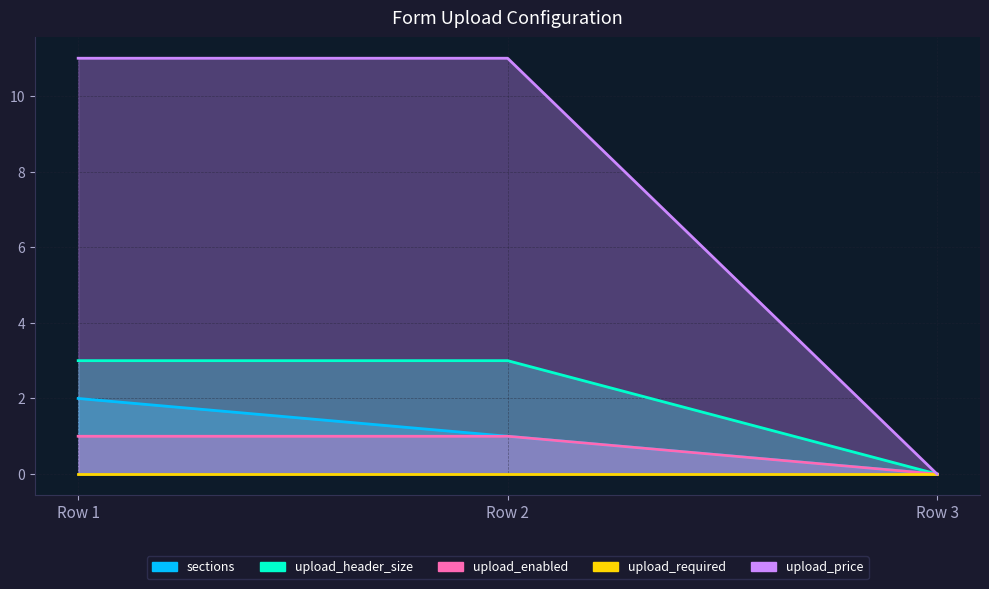

True or false: upload_header_size has a value of 3 at Row 1.

True